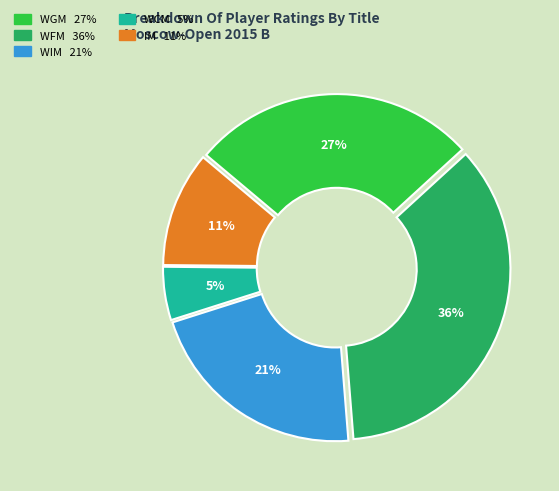

To the nearest percent, what is the average slice percentage?

20%